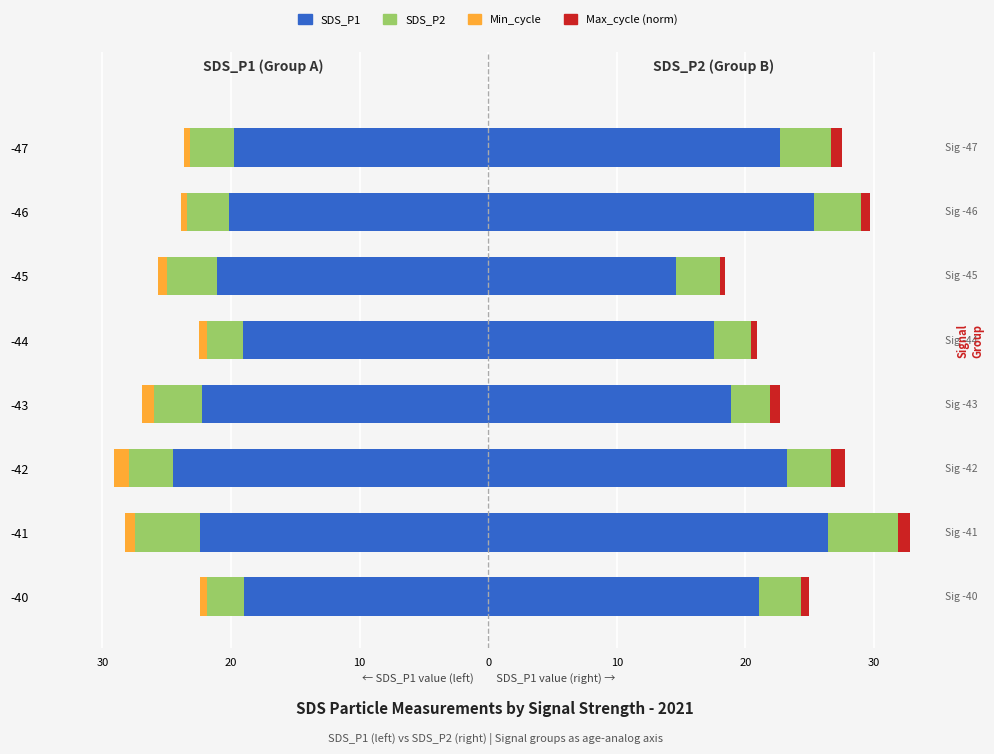

Is the value of Min_cycle at -41 greater than the value of Max_cycle (norm) at -43?

No